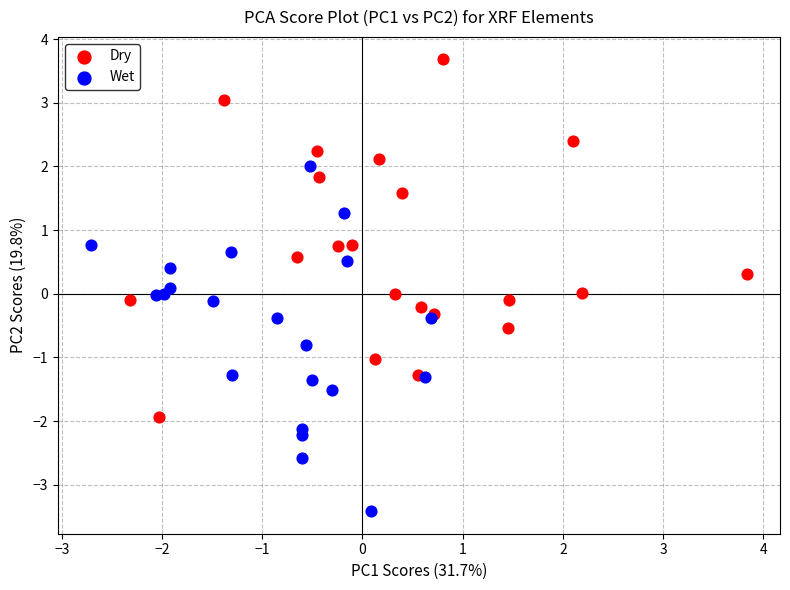

Which series contains the highest Y value?

Dry